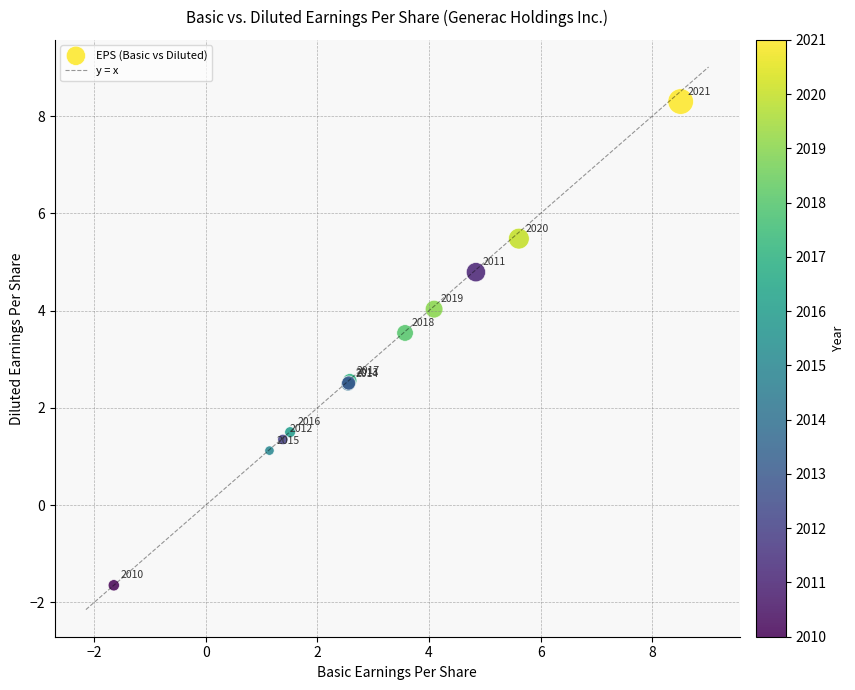

What Y value in the scatter plot is closest to 3?

2.6